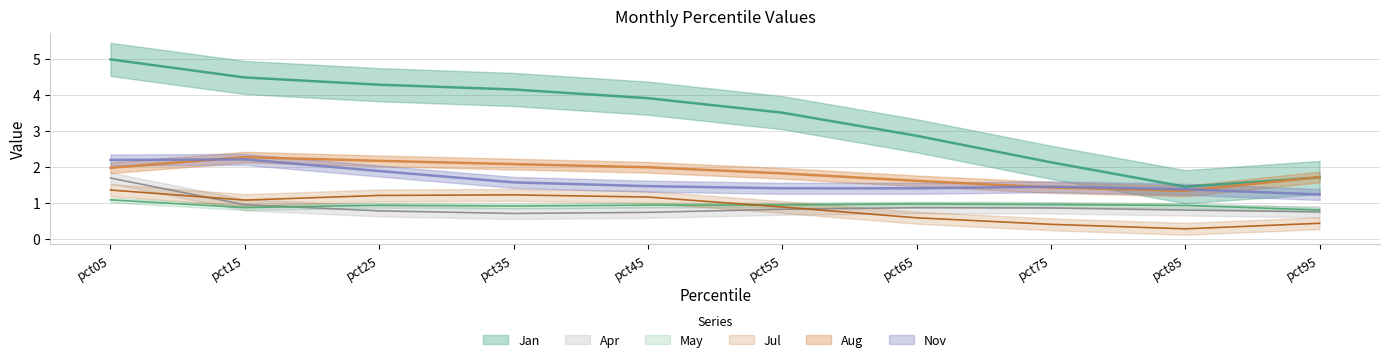

What is the maximum value for Jan?

5.0